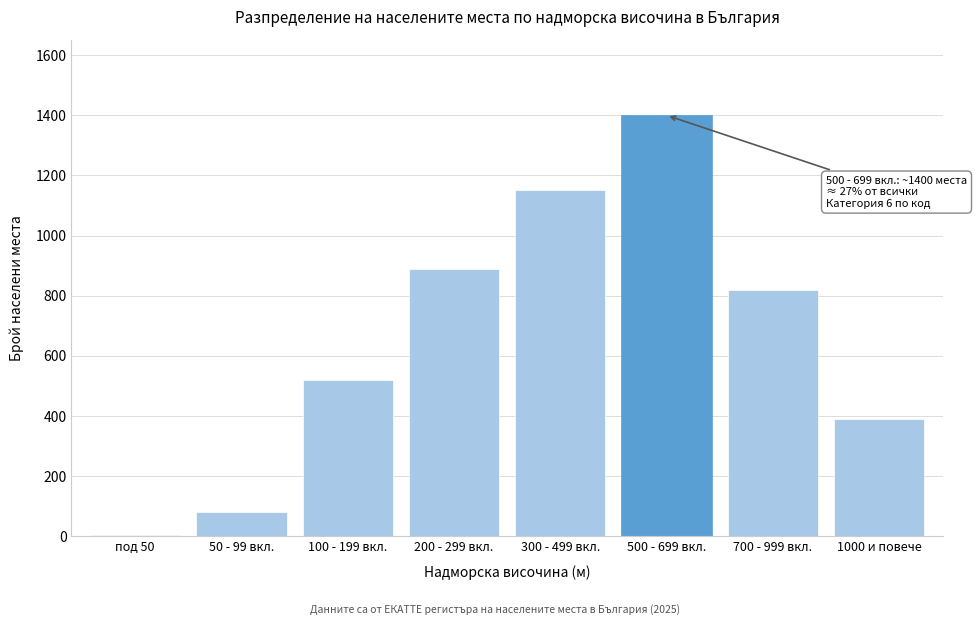

Reading left to right, what are all the values shown in this chart?

5	80	520	890	1150	1400	820	390